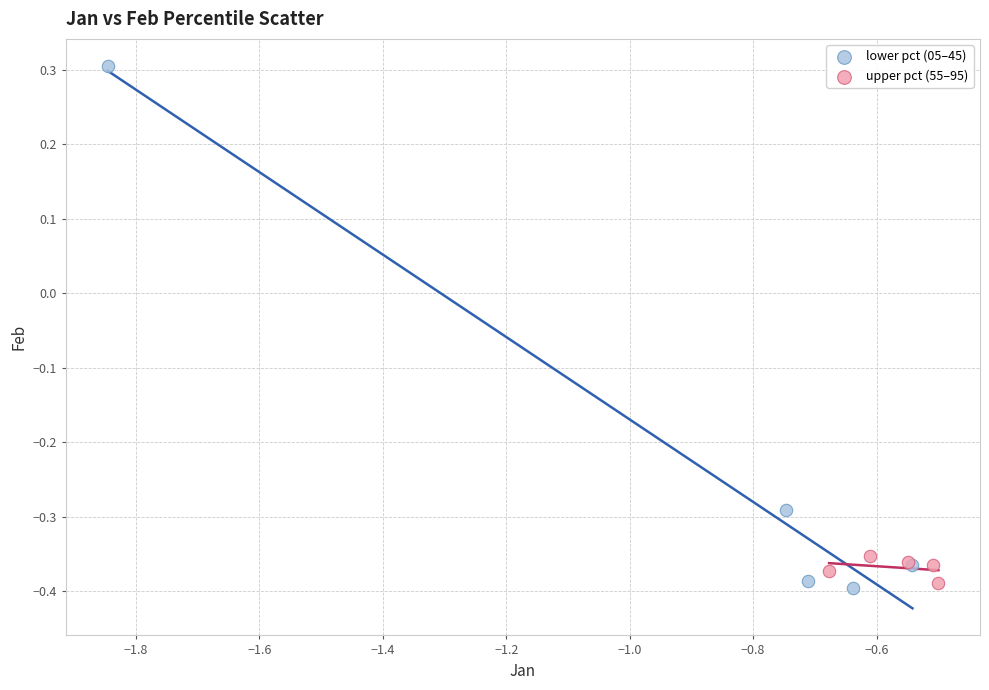

Which series contains the lowest Y value?

lower pct (05–45)